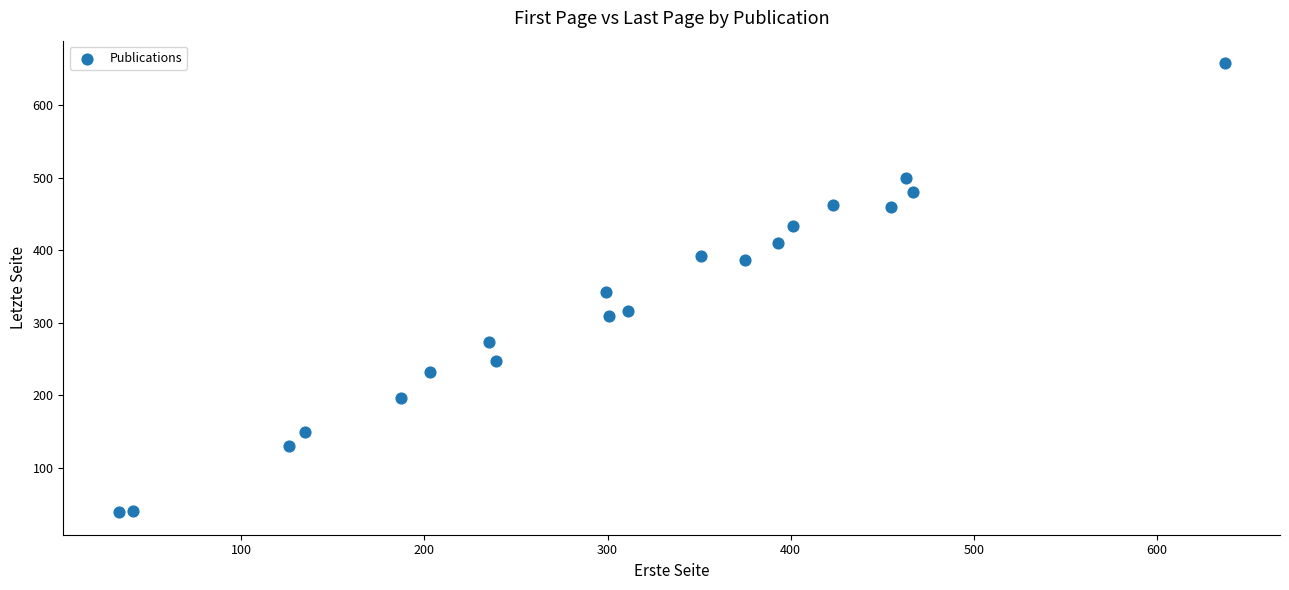

What is the range of Y values (max minus min)?

619